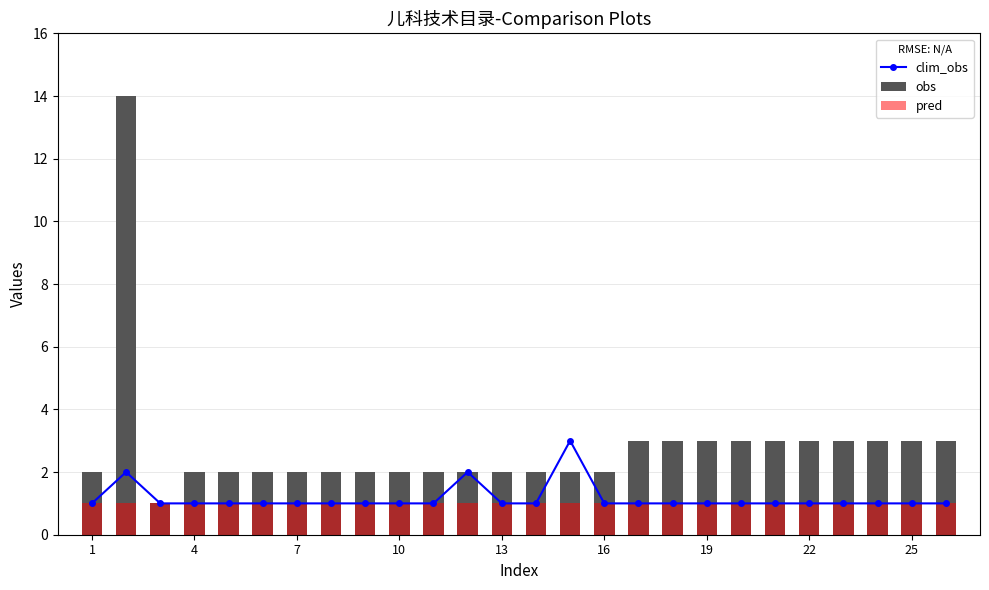

What is the difference between the maximum and second lowest values in the obs series?

12